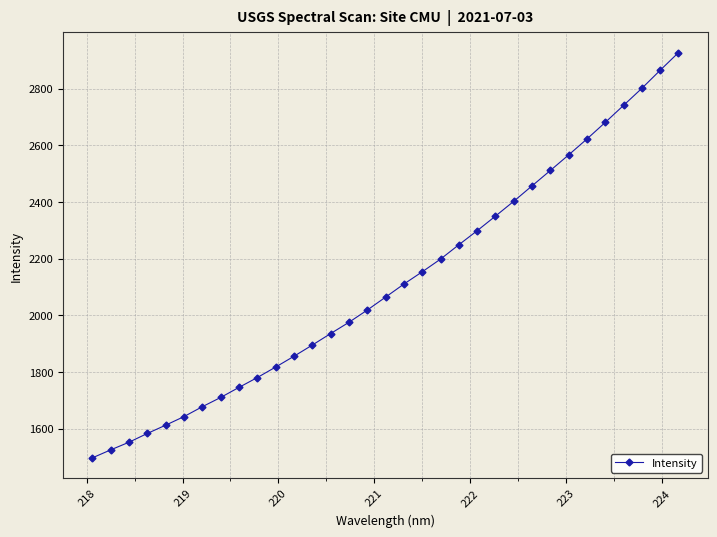

What is the value of the 27th point from the left?

2566.0